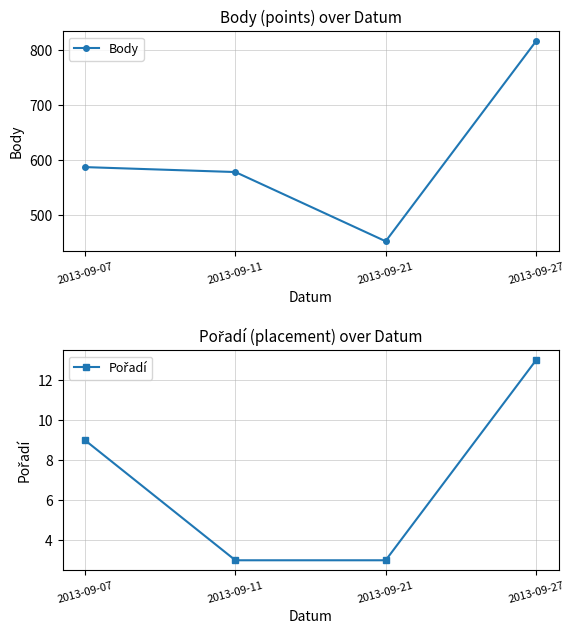

True or false: Body and Pořadí intersect in this chart.

False